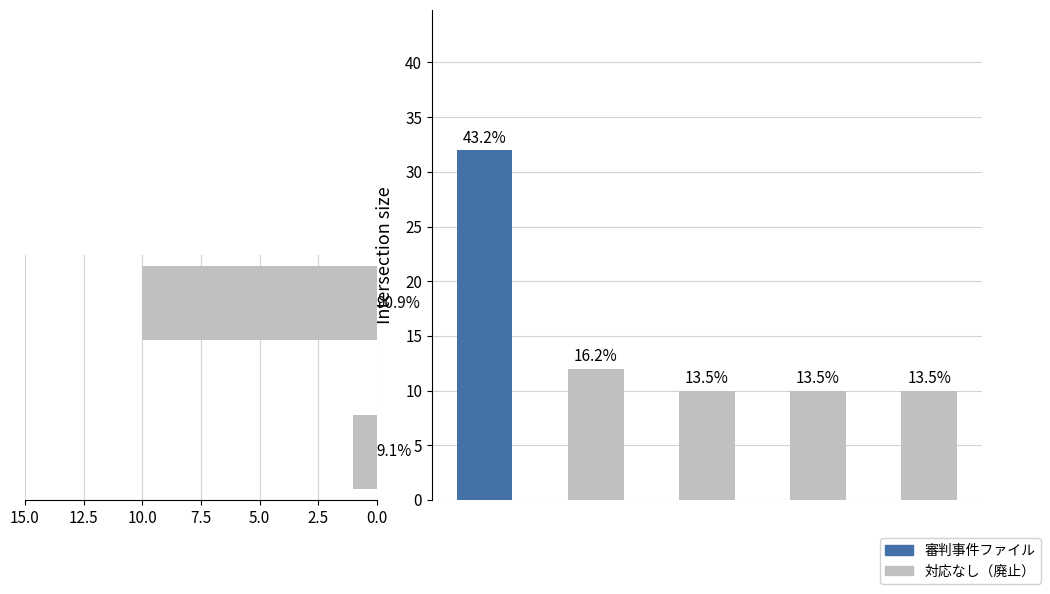

Does the chart contain any negative values?

No